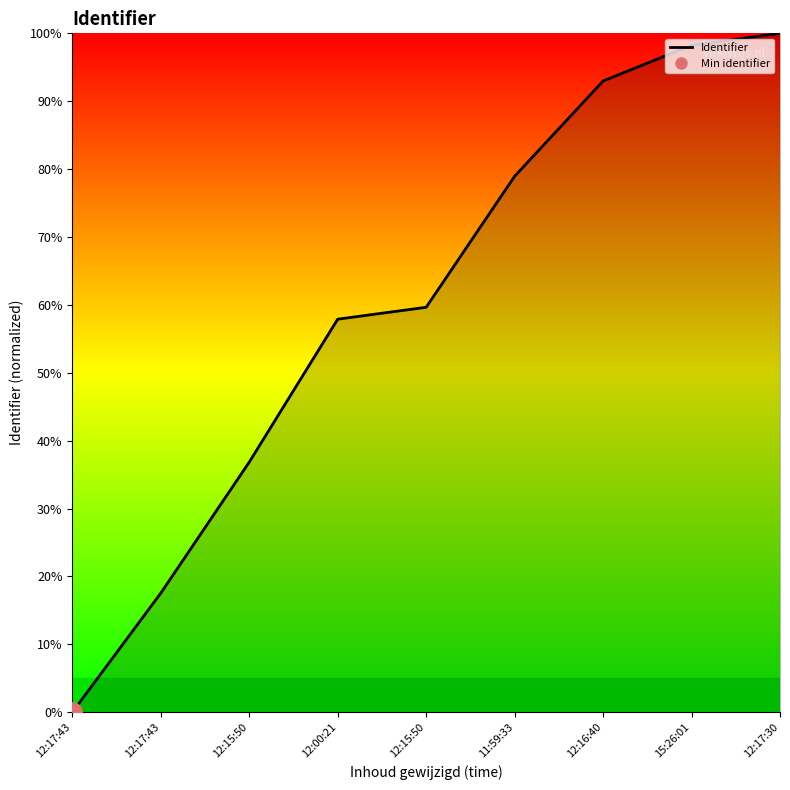

What is the value of the 8th point from the left?

98.2